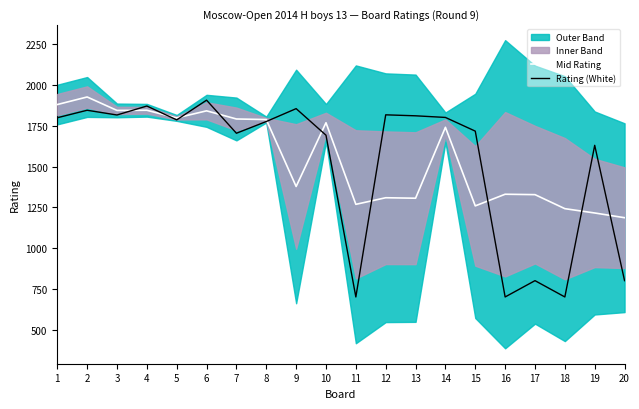

In Rating (White), how many points are higher than both neighbors (excluding endpoints)?

7